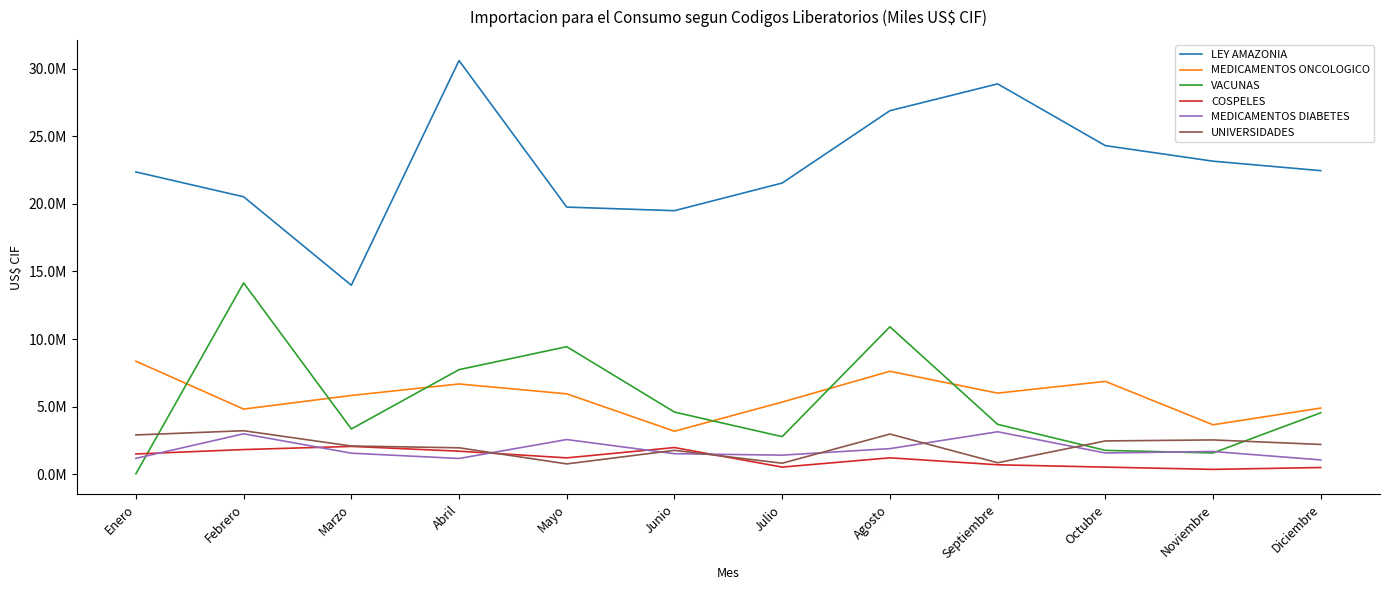

Does the chart have visible grid lines?

No